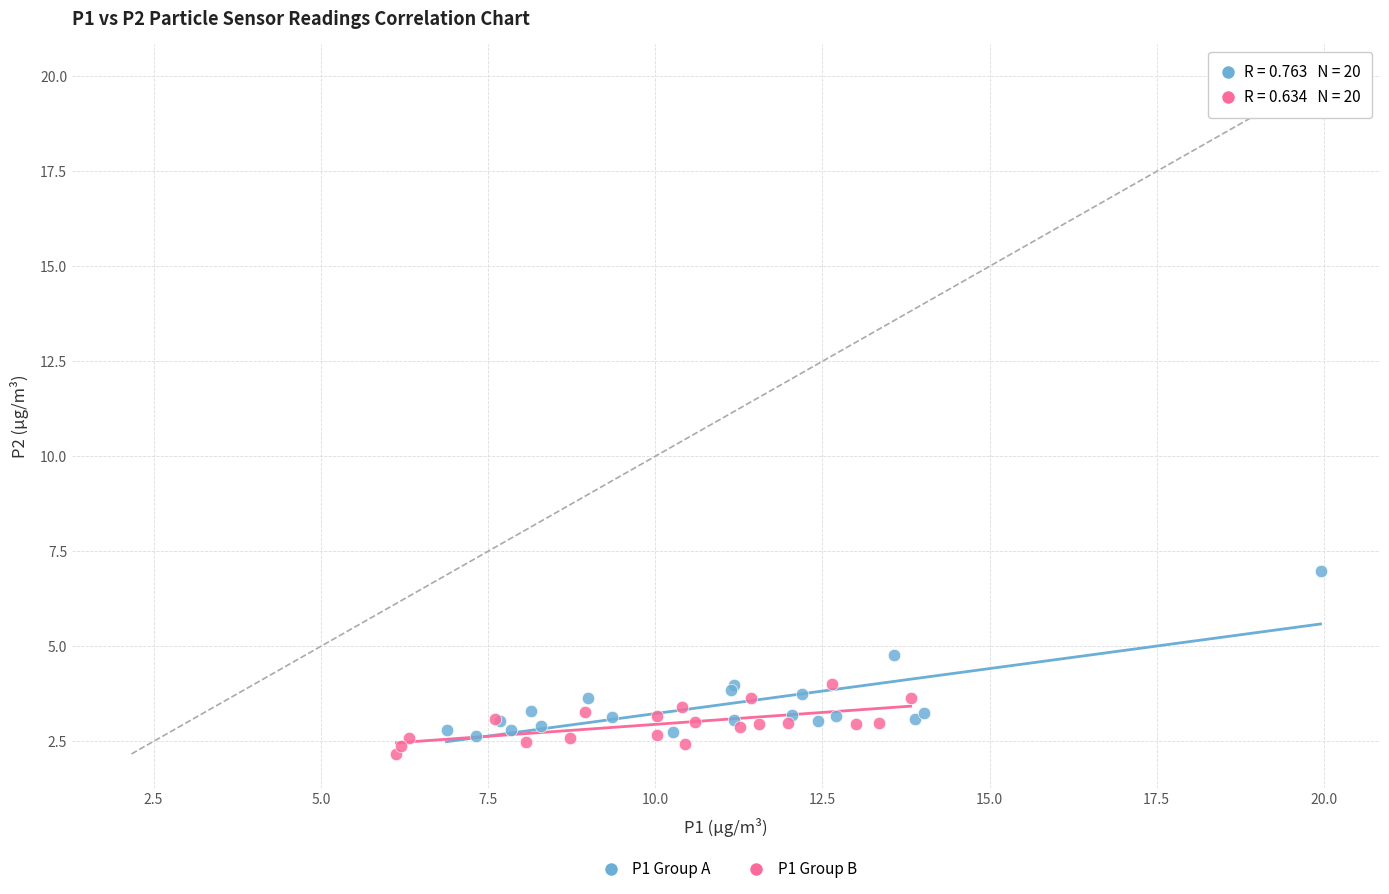

Which series has the largest Y range (max minus min)?

P1 Group A